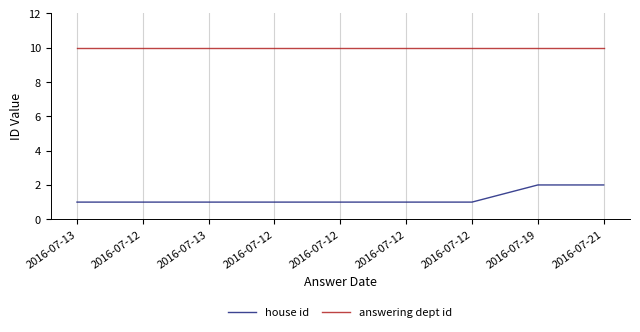

Which label corresponds to the largest value in the chart?

2016-07-13